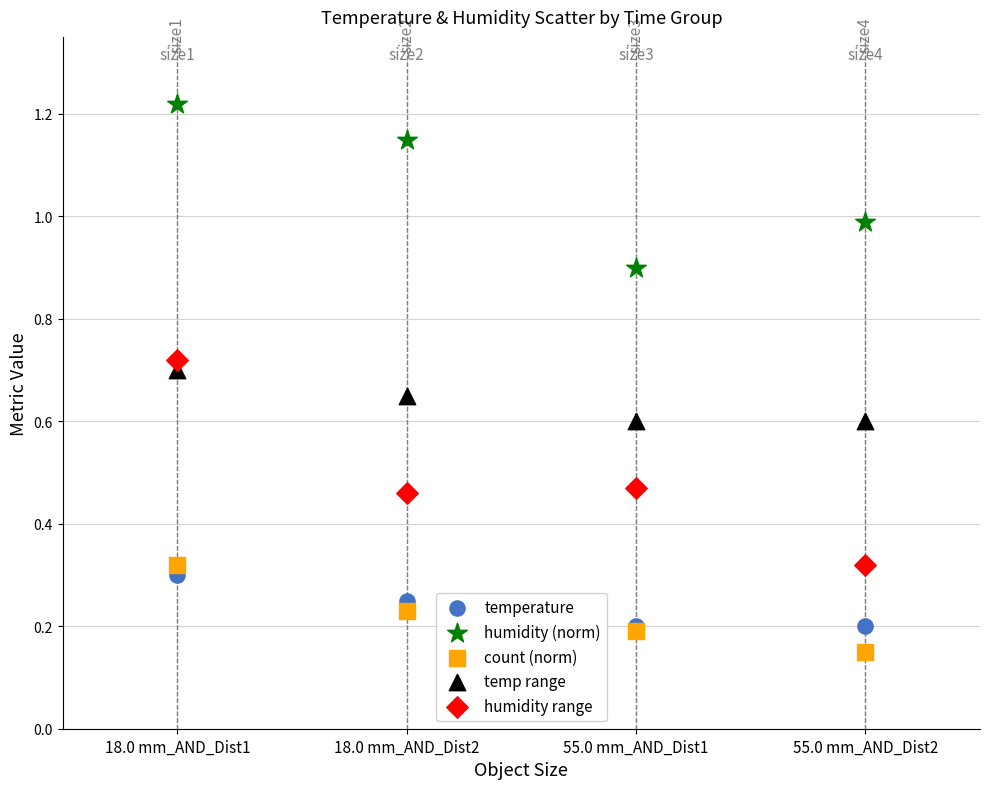

Which series reaches the minimum Y coordinate?

count (norm)